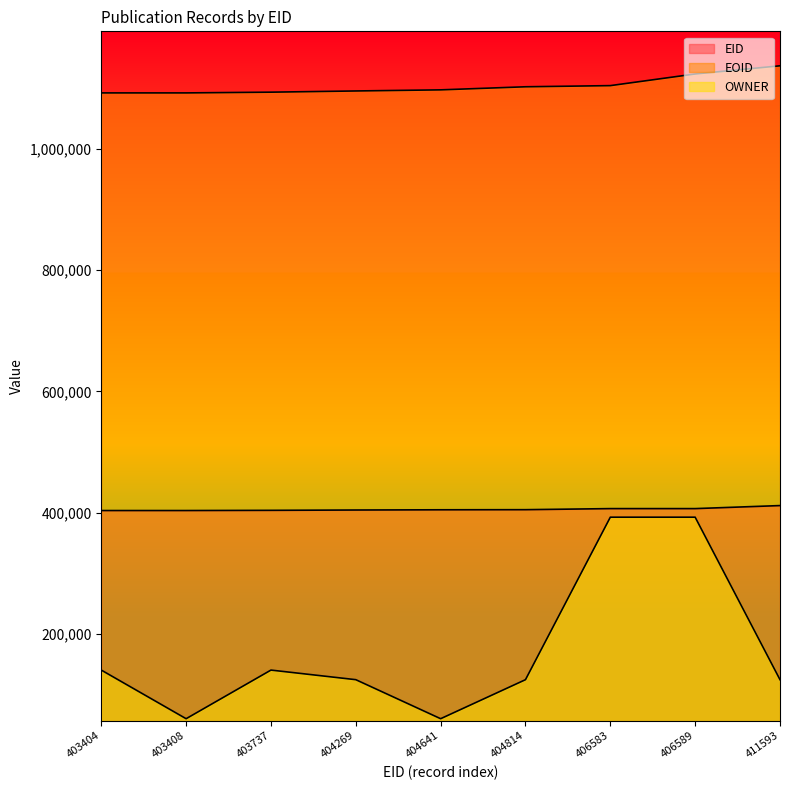

True or false: EOID and EID cross at least once.

False